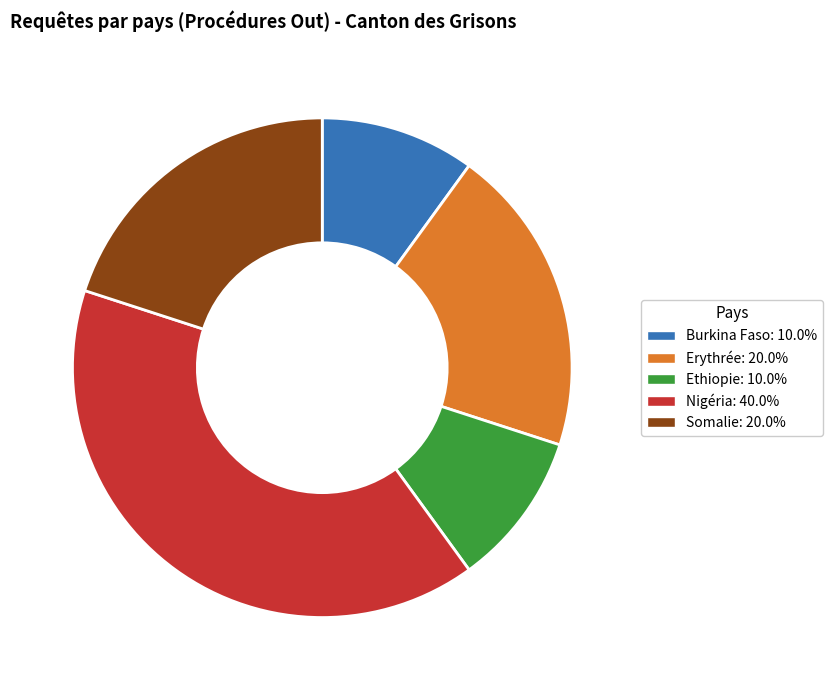

Do Somalie: 20.0% and Ethiopie: 10.0% together represent more than half of the pie?

No